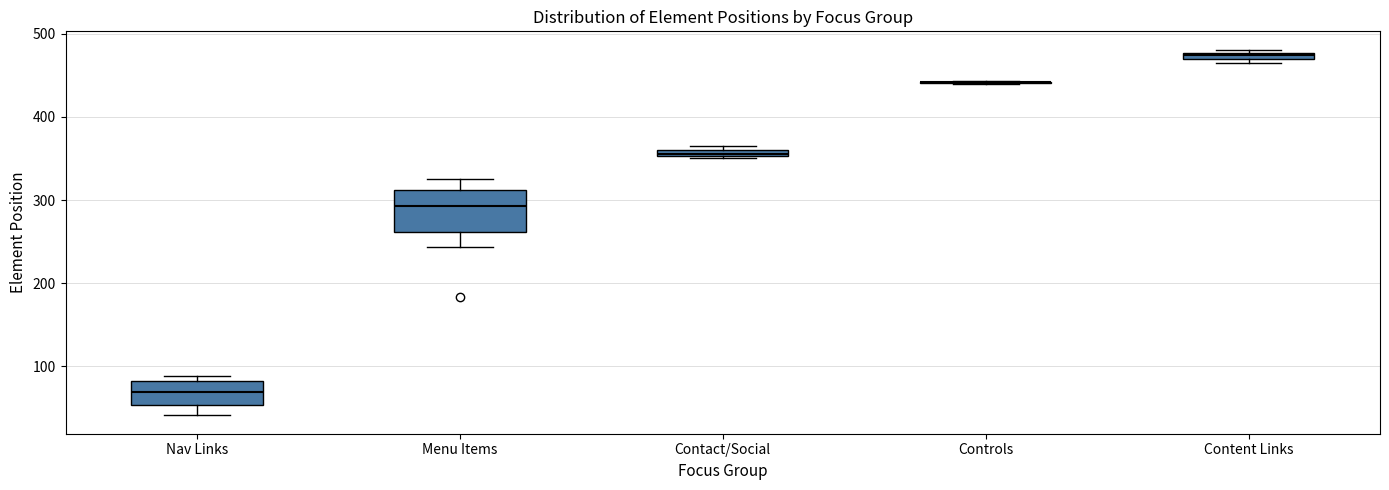

Where is the lower edge of the box for Contact/Social on the y-axis? The values are not printed on the chart, so give them approximately, as read against the axis.

350